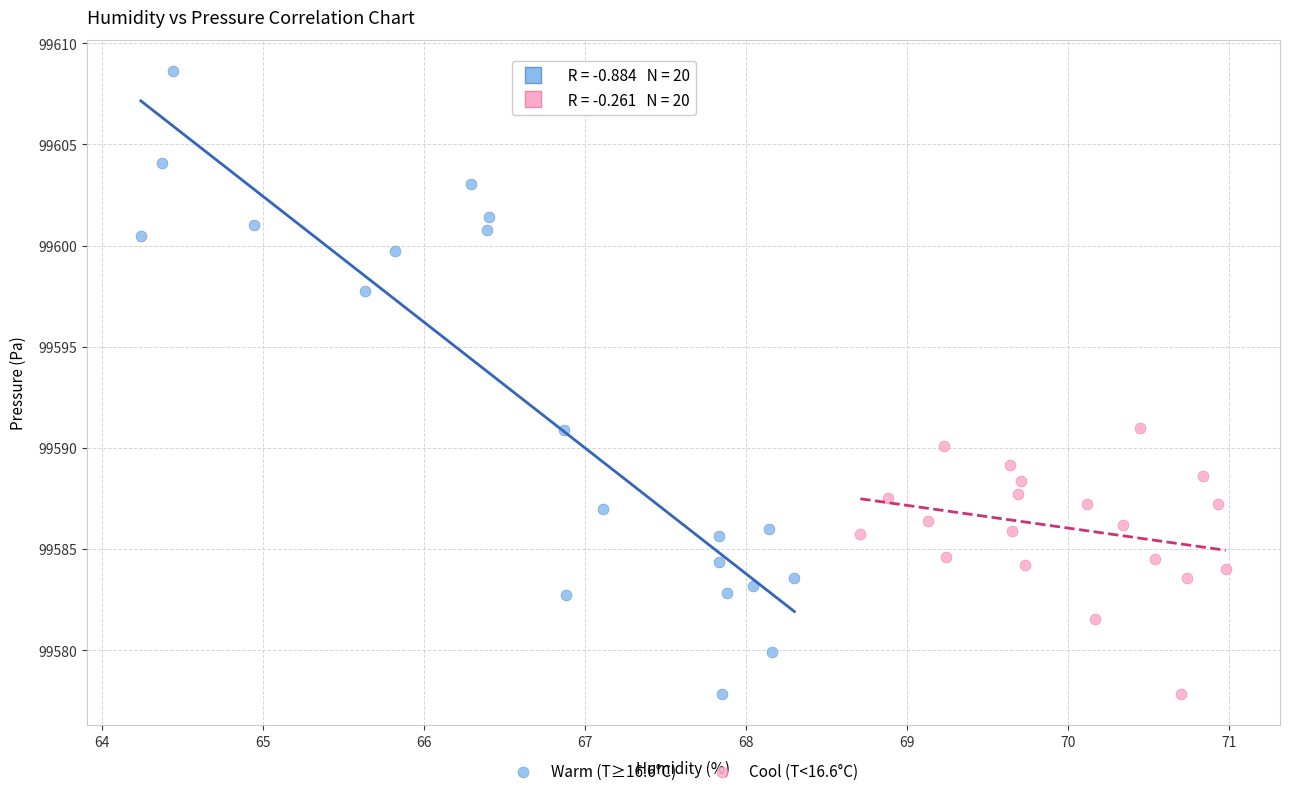

Which series has the widest spread of Y values?

Warm (T≥16.6°C)